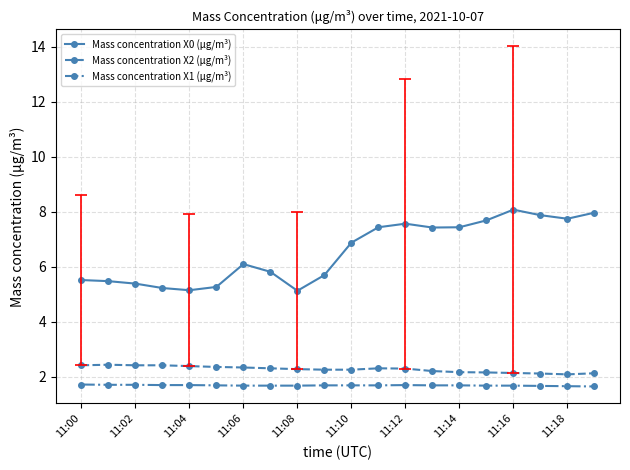

Which series has the largest total across all categories?

Mass concentration X0 (μg/m³)